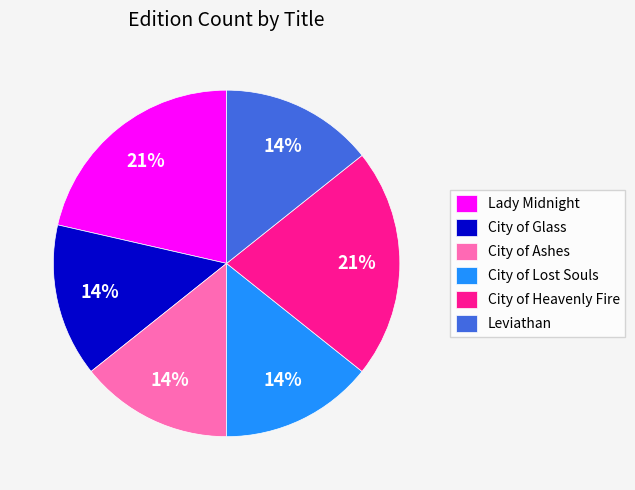

To the nearest percent, what is the average slice percentage?

17%